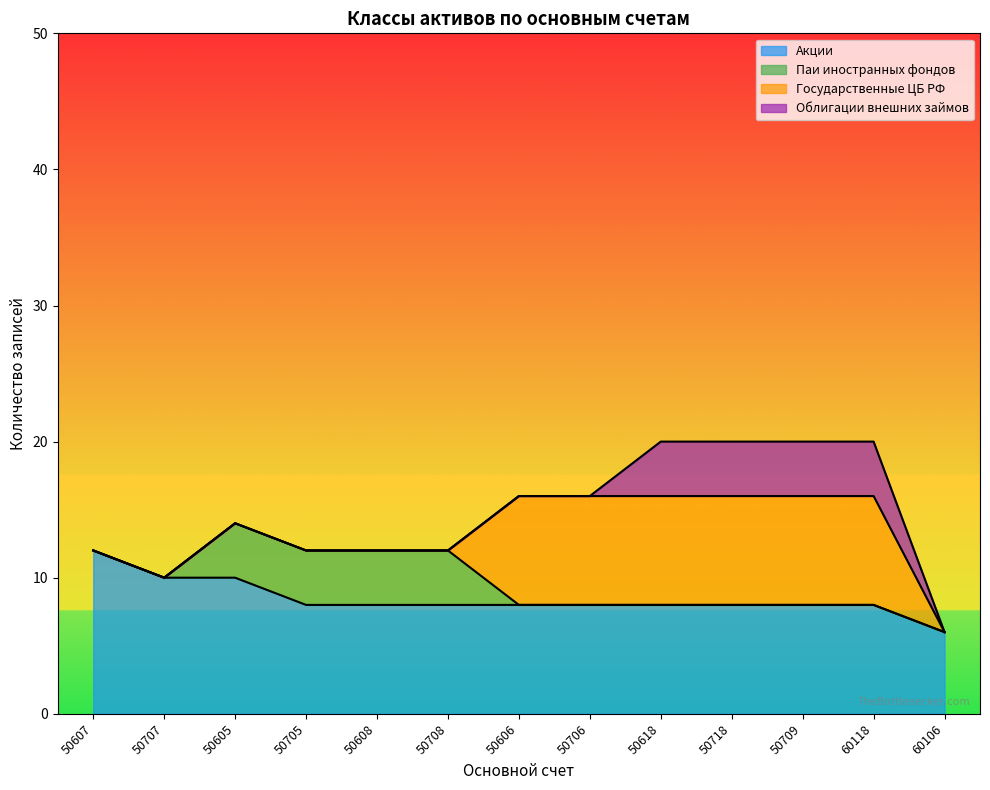

The Государственные ЦБ РФ series shows 8 at 50709. True or false?

True